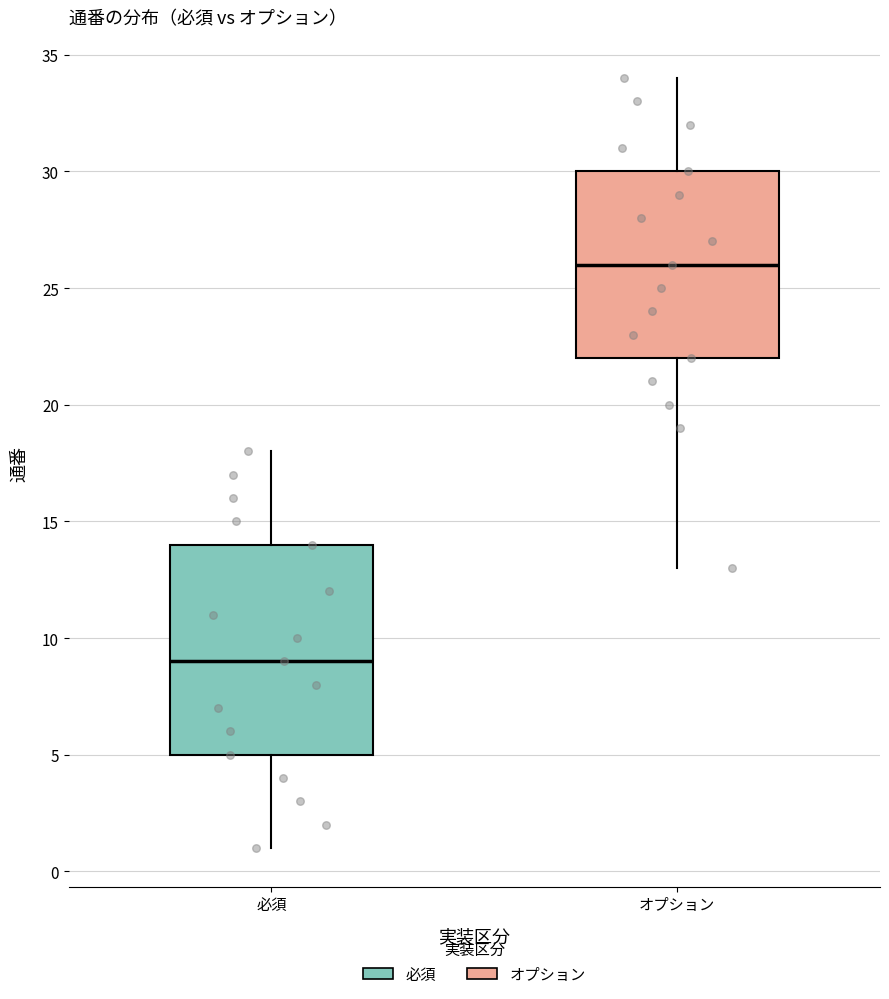

Which box has the lowest median line?

必須